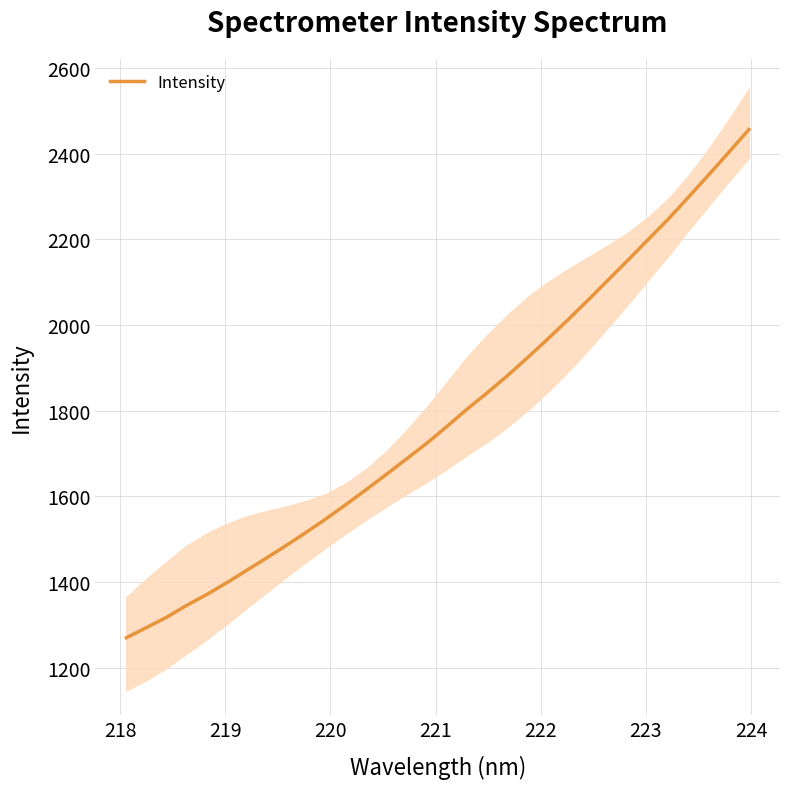

What is the maximum value for Intensity?

2456.3